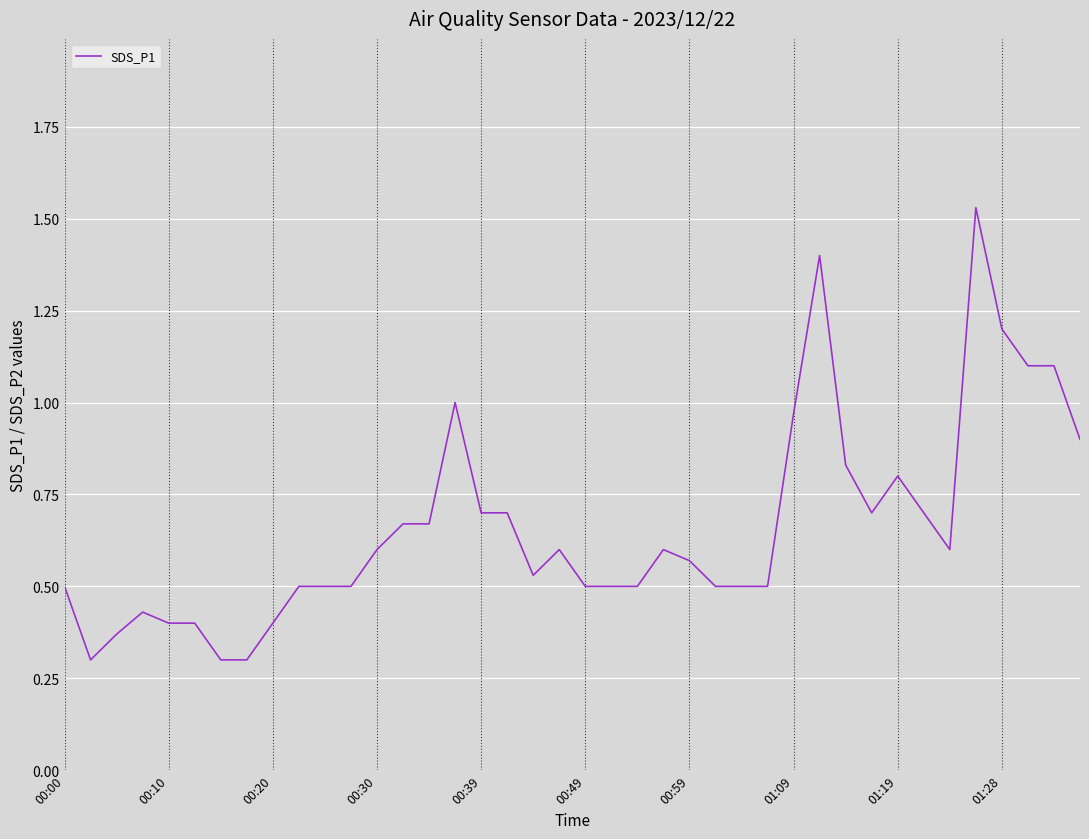

What is the difference between the maximum and minimum values?

1.2